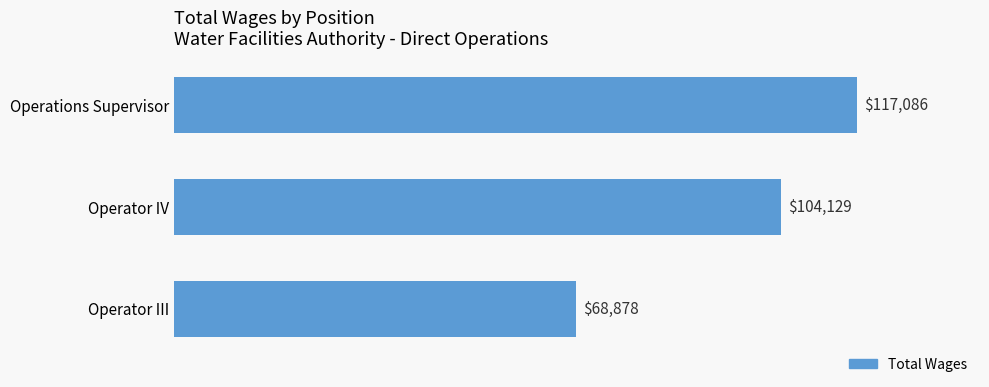

True or false: the data shows 43925 at Operations Supervisor.

False